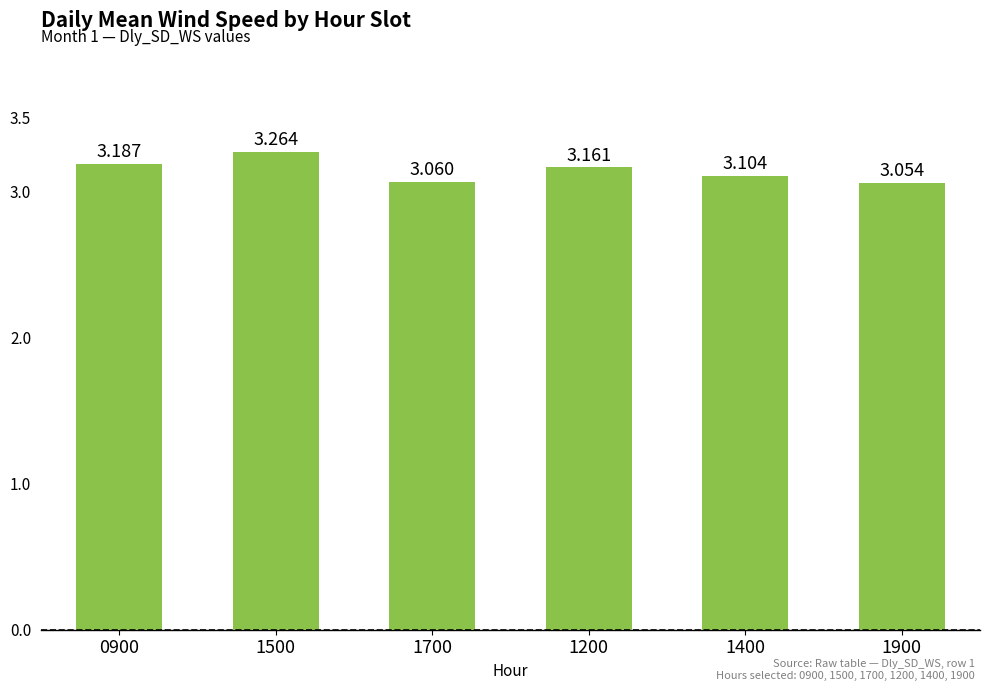

Where is the data nearest to the value 3?

1900